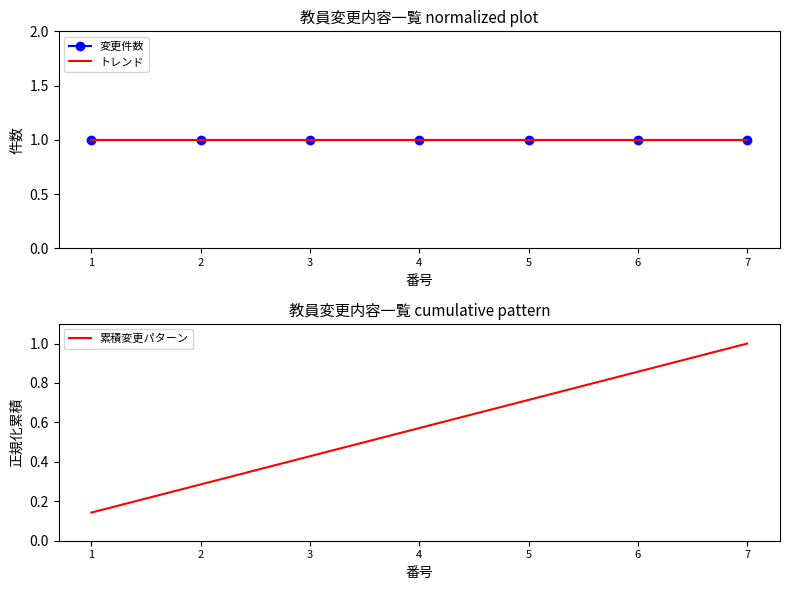

Reading left to right, extract all data points from this chart.

変更件数: 1.0	1.0	1.0	1.0	1.0	1.0	1.0
トレンド: 1.0	1.0	1.0	1.0	1.0	1.0	1.0
累積変更パターン: 0.1	0.3	0.4	0.6	0.7	0.9	1.0